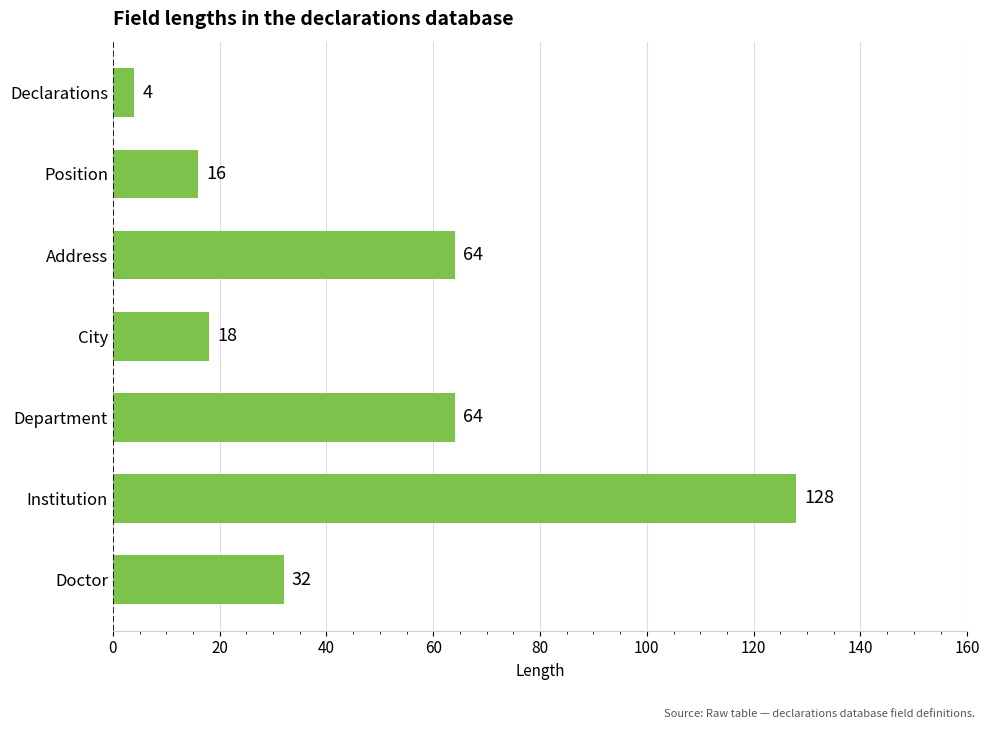

What is the ratio of the value at City to the value at Position?

1.1